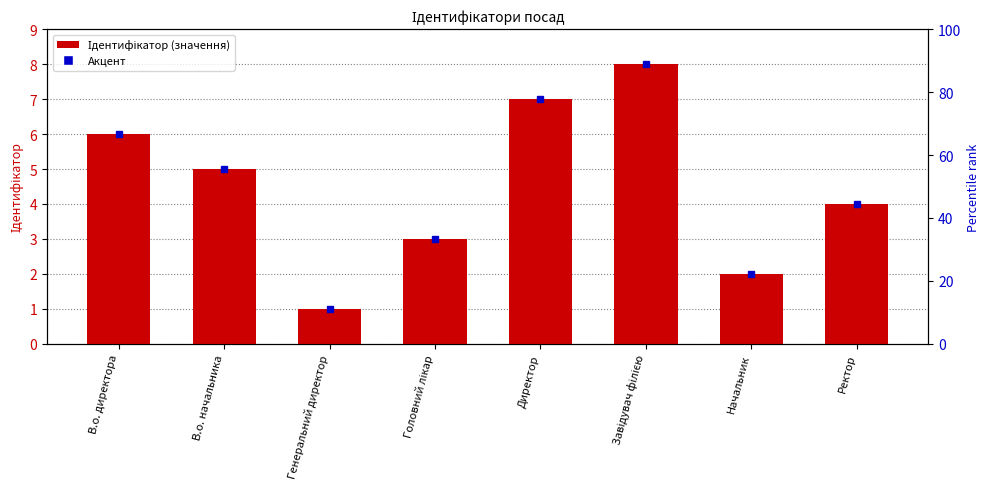

Reading left to right, transcribe all the data shown in this chart.

6	5	1	3	7	8	2	4